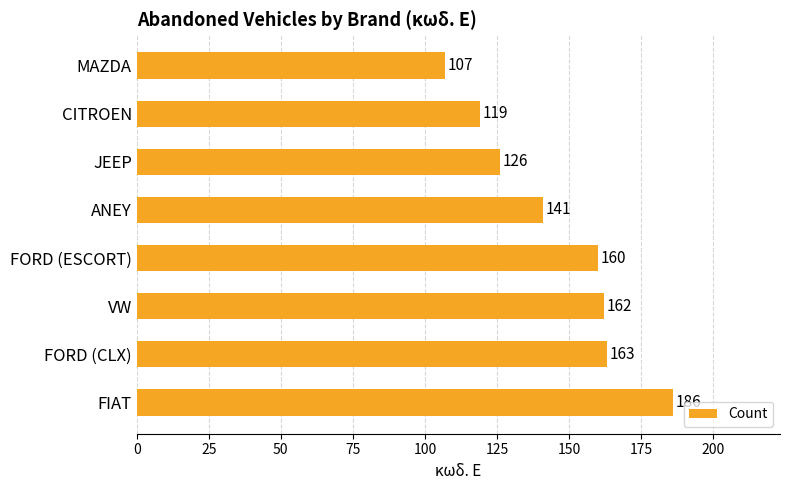

What is the average value?

146